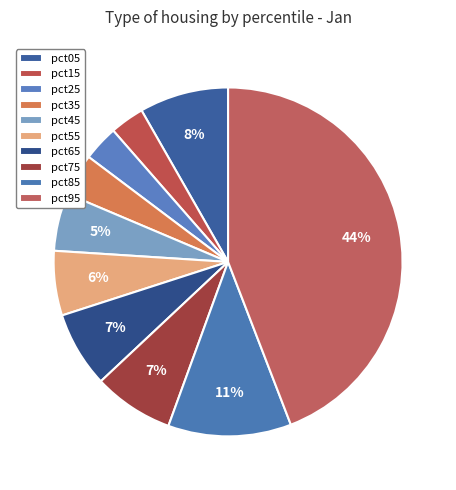

Does any single category account for the majority?

No